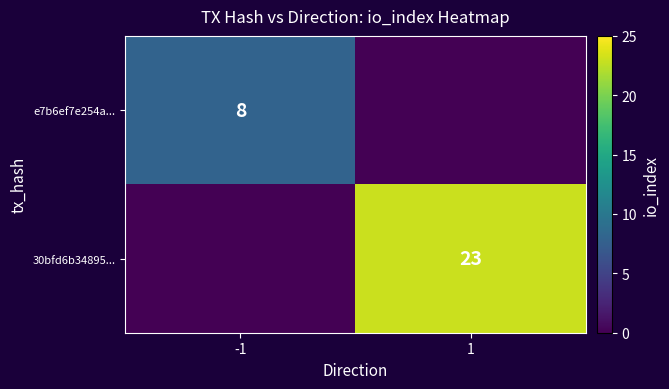

True or false: 30bfd6b34895... has a value of 37 at 1.

False